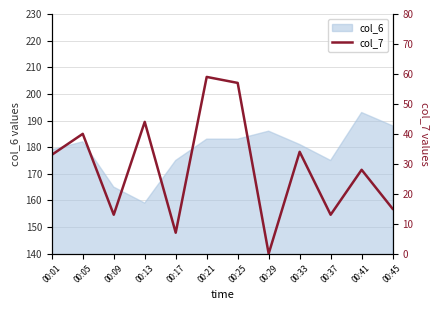

The value of col_6 at 00:21 is 89. True or false?

False